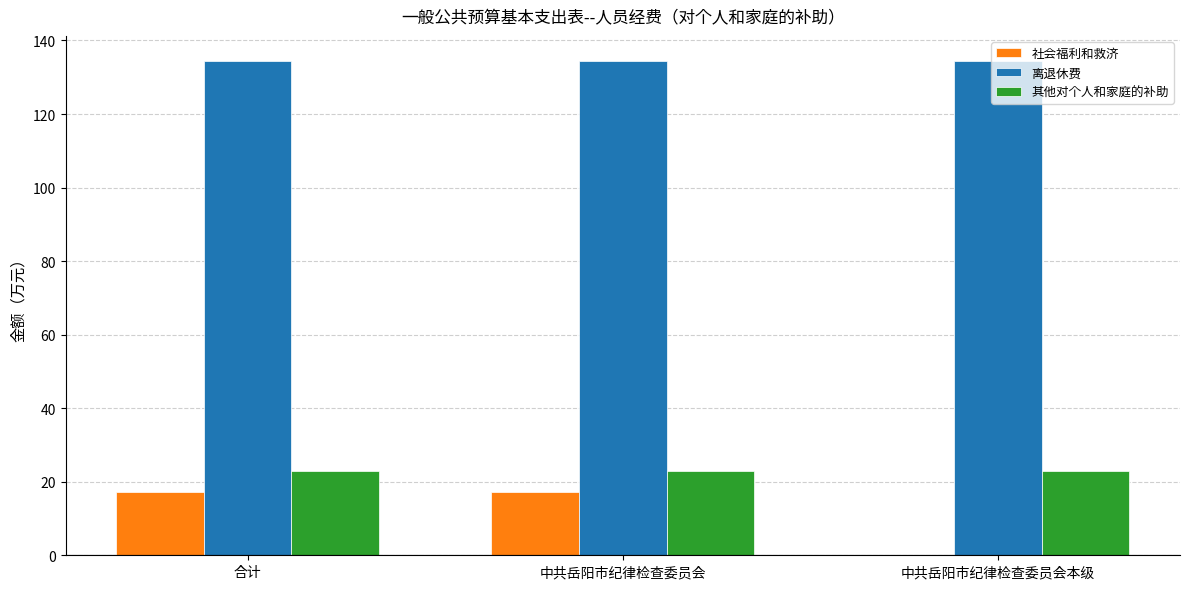

Between 中共岳阳市纪律检查委员会 and 中共岳阳市纪律检查委员会本级, which series saw the biggest shift?

社会福利和救济